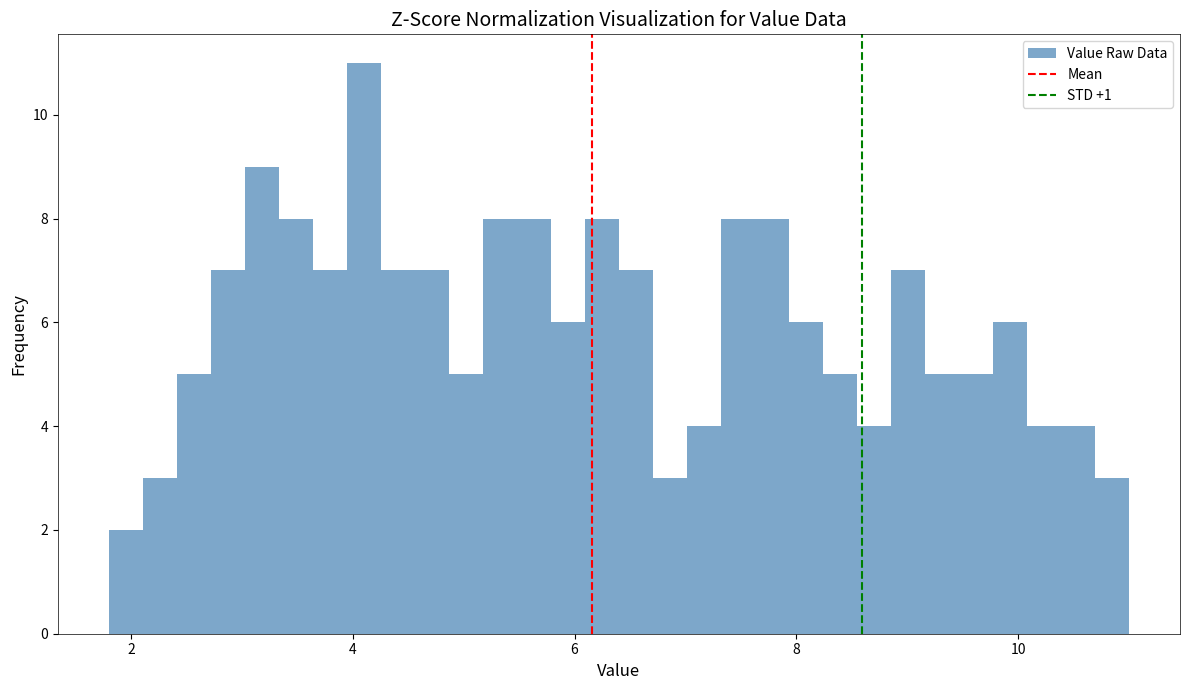

Read against the x-axis, roughly where is the centre of the tallest bar?

4.2